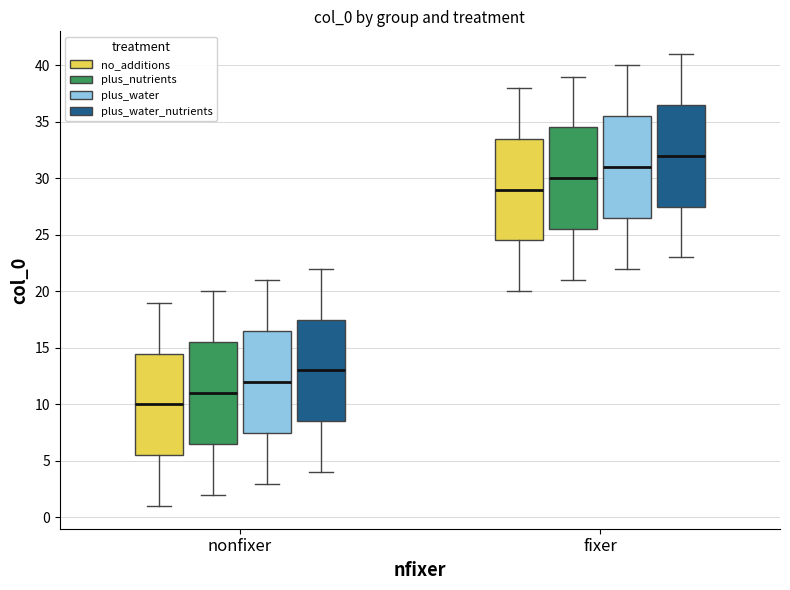

Which box has the lowest median line?

nonfixer (no_additions)